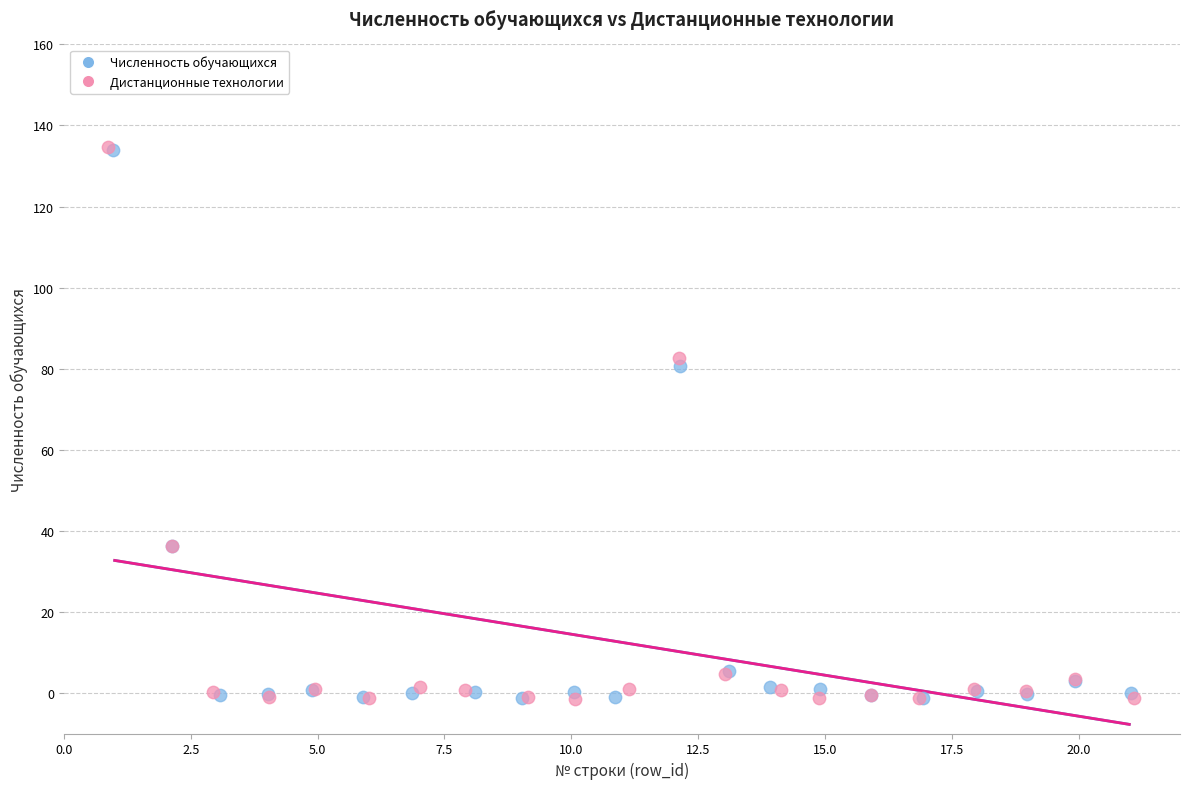

Which series has the widest spread of Y values?

Дистанционные технологии